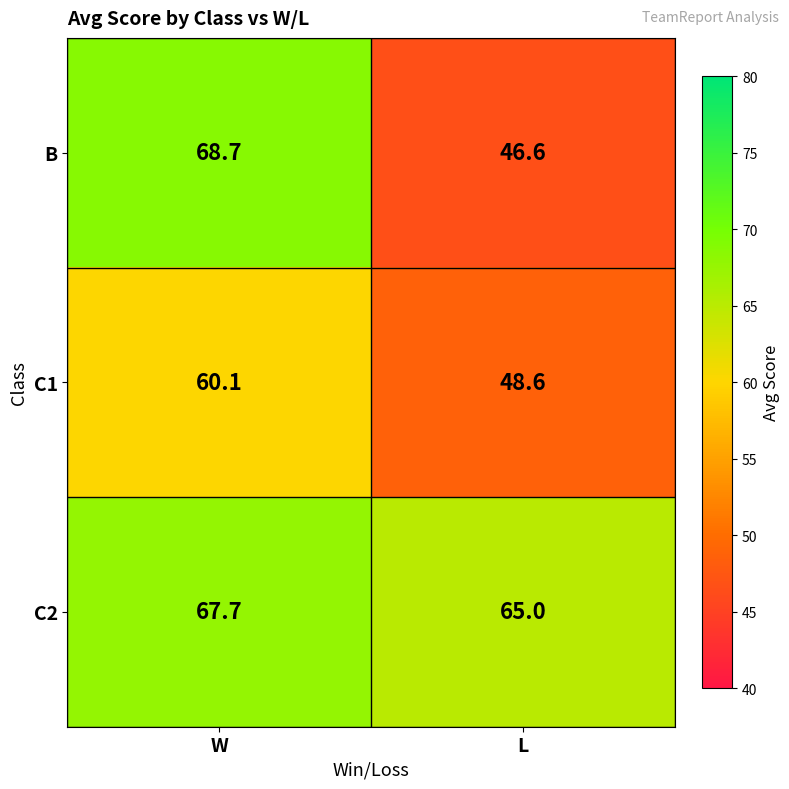

What is the sum of the C1 values at W and L?

108.7